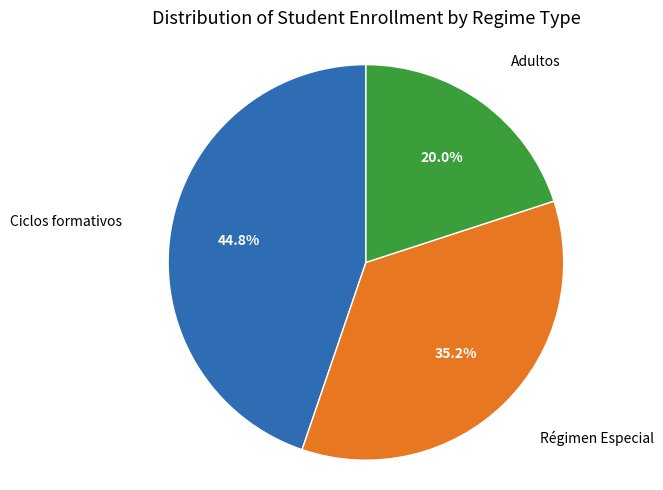

Is there a majority slice in this chart?

No